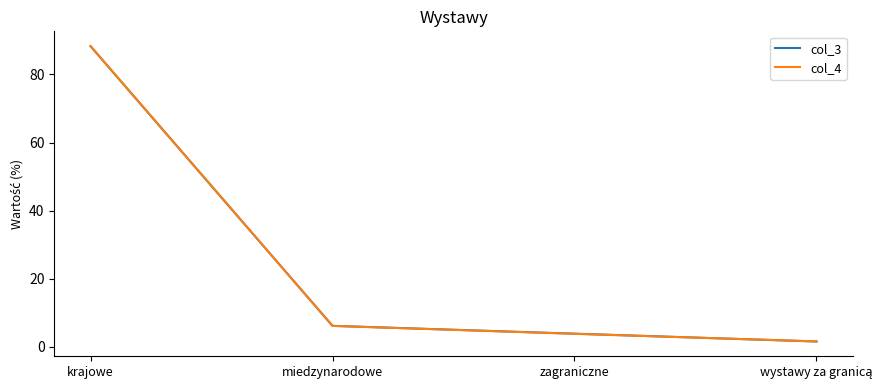

What are all the series names shown in the legend?

col_3, col_4